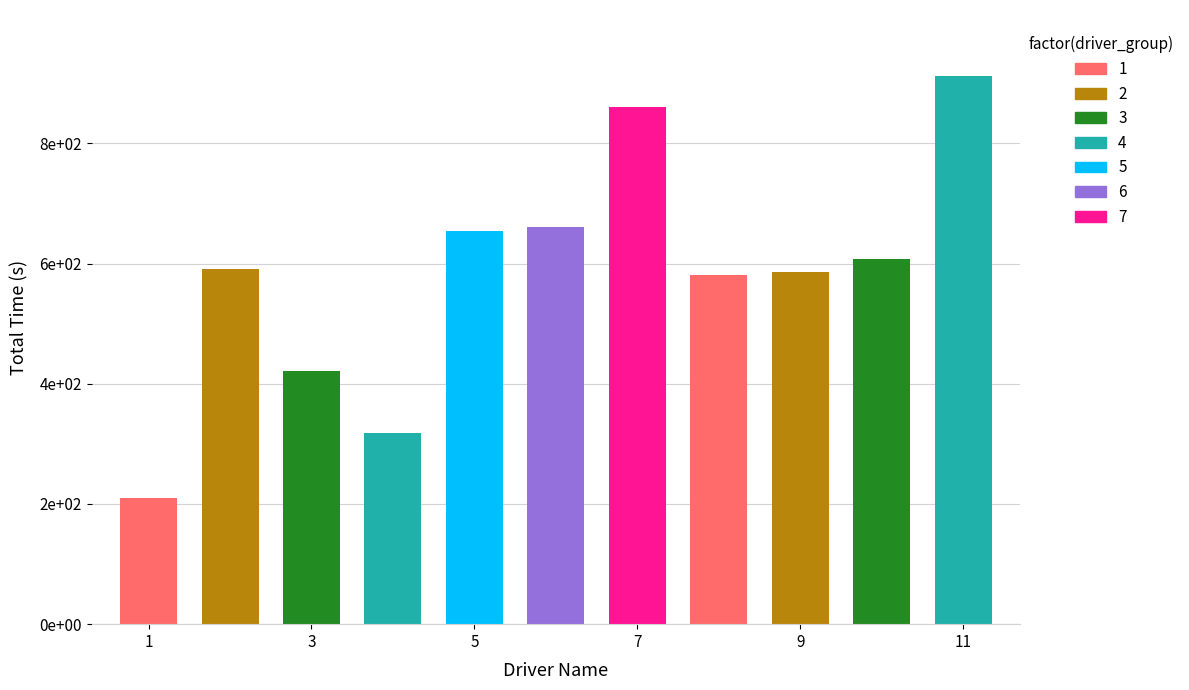

What is the maximum value shown in the chart?

912.3